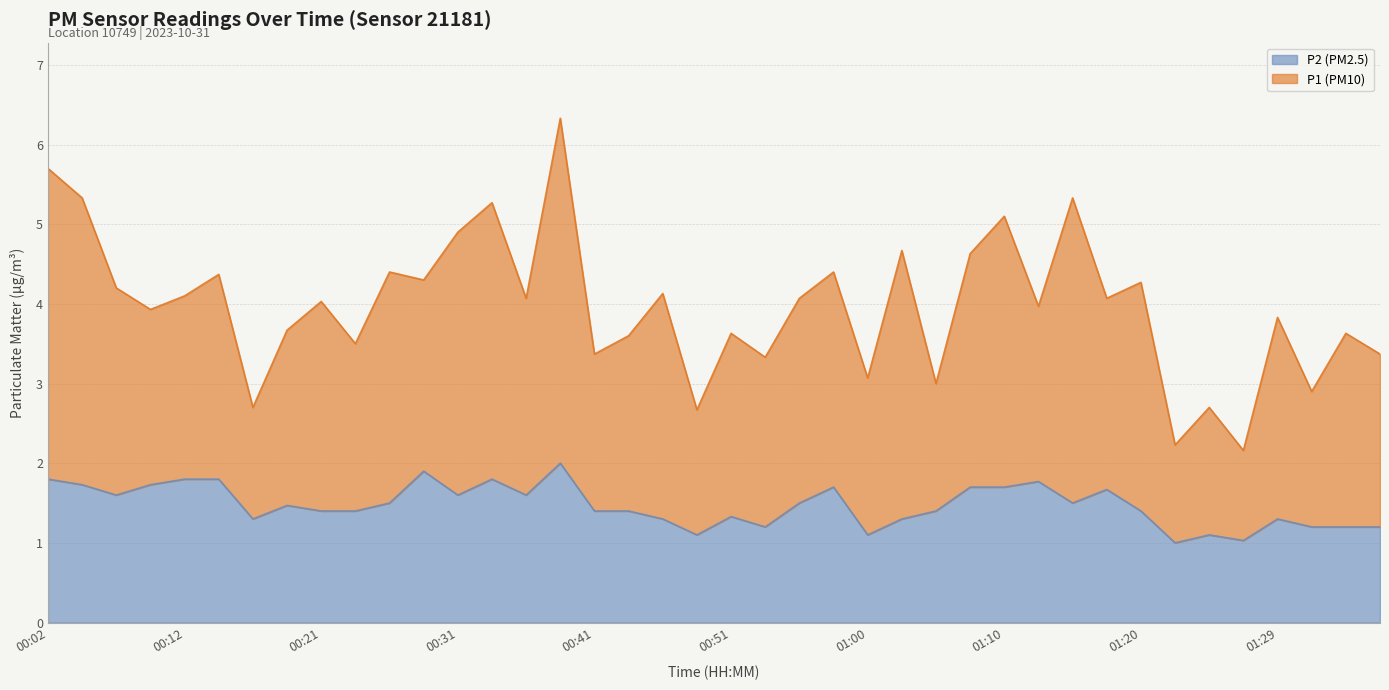

Reading right to left, what are all the values shown in this chart?

01:37=1.2	01:34=1.2	01:32=1.2	01:29=1.3	01:27=1.0	01:24=1.1	01:22=1.0	01:20=1.4	01:17=1.7	01:15=1.5	01:12=1.8	01:10=1.7	01:08=1.7	01:05=1.4	01:03=1.3	01:00=1.1	00:58=1.7	00:55=1.5	00:53=1.2	00:51=1.3	00:48=1.1	00:46=1.3	00:43=1.4	00:41=1.4	00:38=2.0	00:36=1.6	00:34=1.8	00:31=1.6	00:29=1.9	00:26=1.5	00:24=1.4	00:21=1.4	00:19=1.5	00:16=1.3	00:14=1.8	00:12=1.8	00:09=1.7	00:07=1.6	00:04=1.7	00:02=1.8